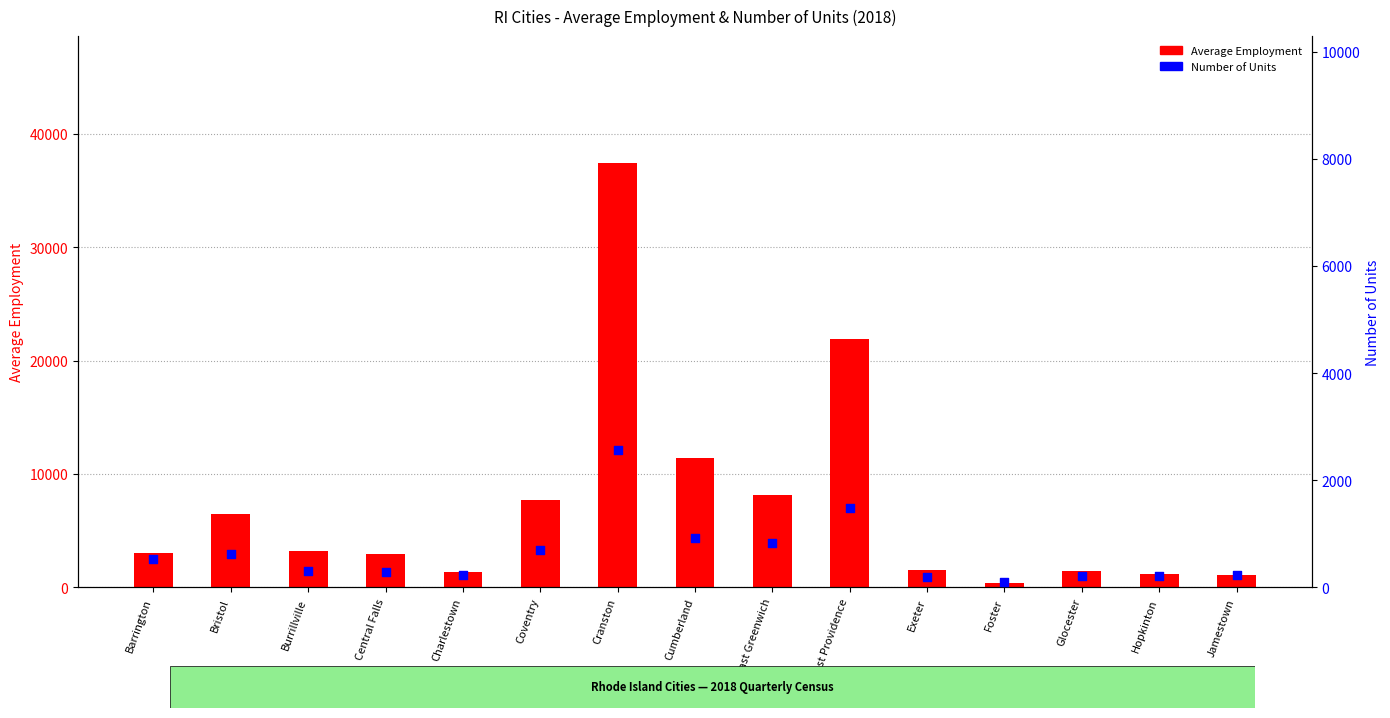

At which category is the sum across all series the highest?

Cranston